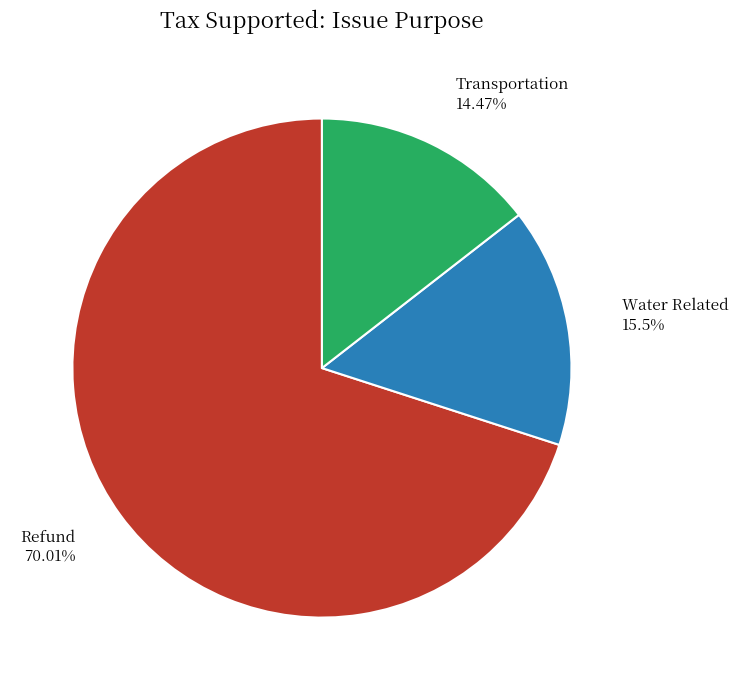

Which slice is the largest?

Refund